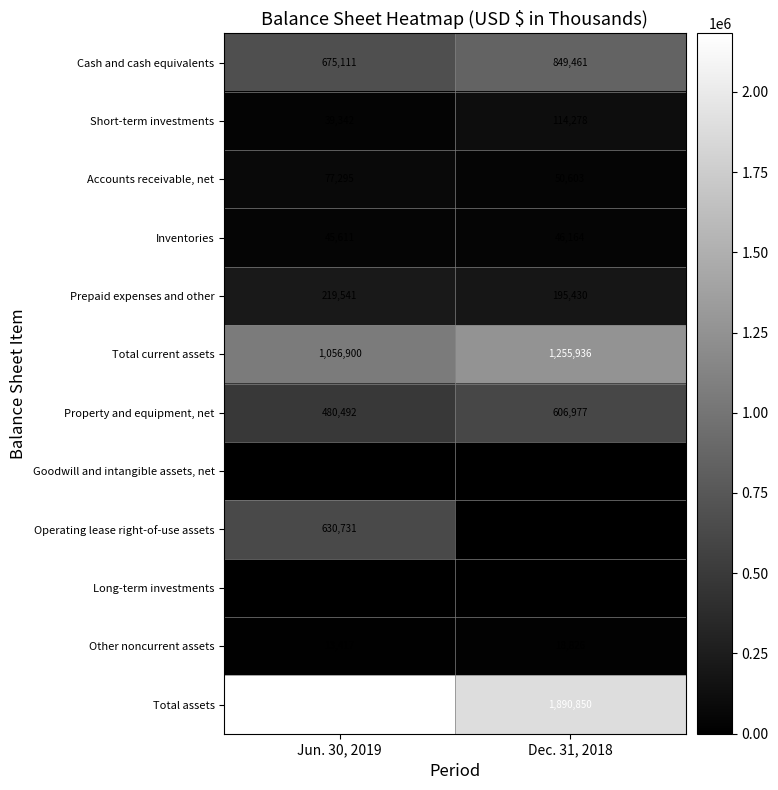

What is the spread (max minus min) of values at Dec. 31, 2018?

1890850